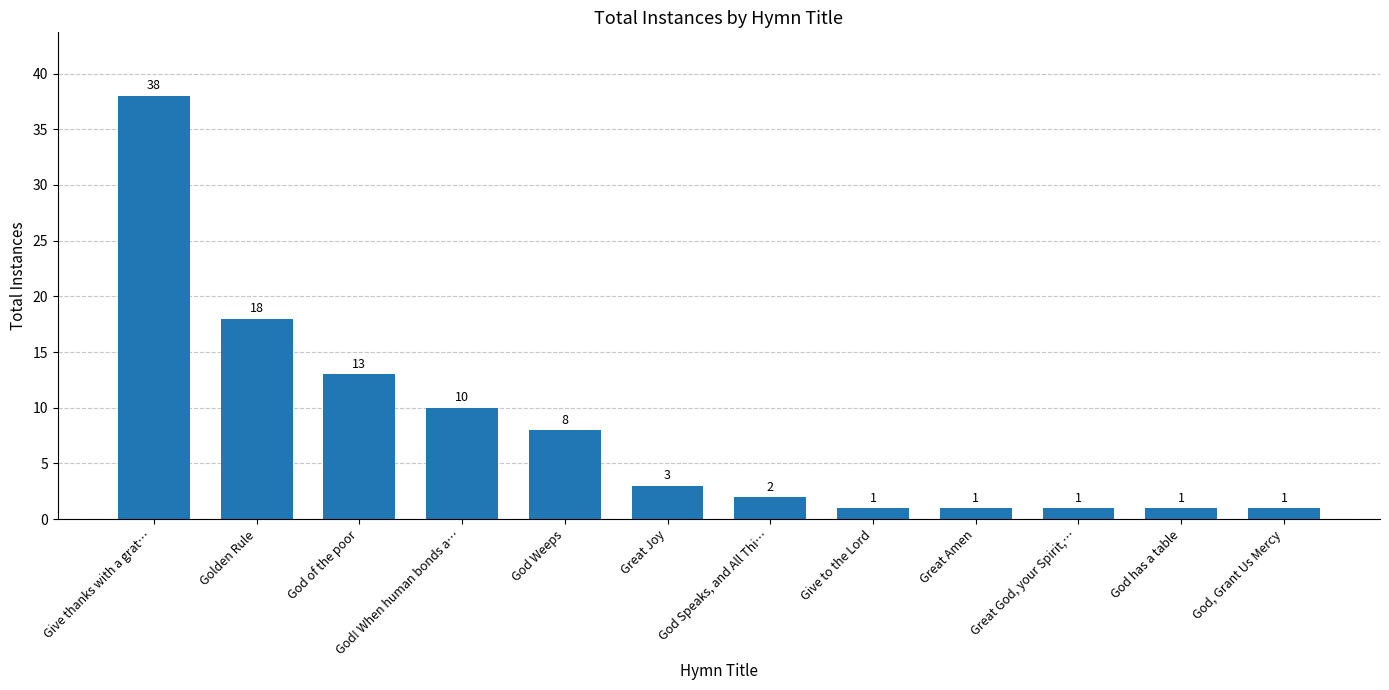

What is the difference between the values at God Weeps and God has a table?

7